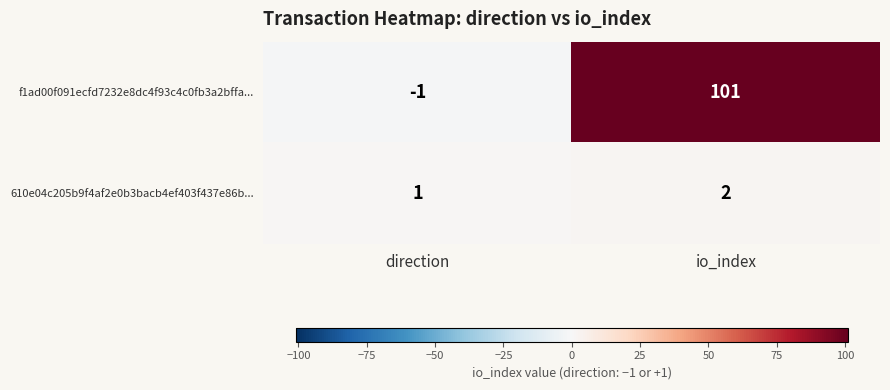

What is the average value of the f1ad00f091ecfd7232e8dc4f93c4c0fb3a2bffa... series?

50